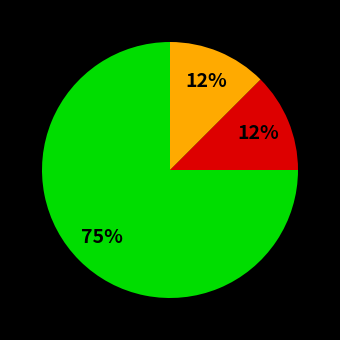

Is there a majority slice in this chart?

Yes